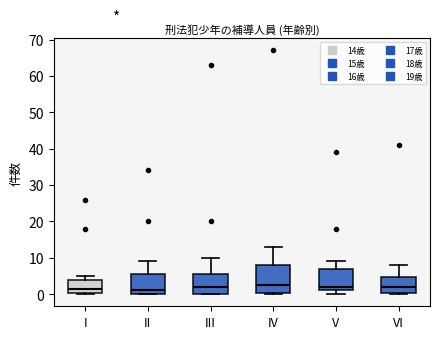

Reading left to right, read every box against the y-axis: the position of its median line, the range the box covers, and the ends of its whiskers. The values are not printed on the chart, so give them approximately, as read against the axis.

I: median 2, box 0 to 4, whiskers 0 to 5
II: median 1, box 0 to 6, whiskers 0 to 9
III: median 2, box 0 to 6, whiskers 0 to 10
IV: median 3, box 0 to 8, whiskers 0 to 13
V: median 2, box 1 to 7, whiskers 0 to 9
VI: median 2, box 0 to 5, whiskers 0 to 8